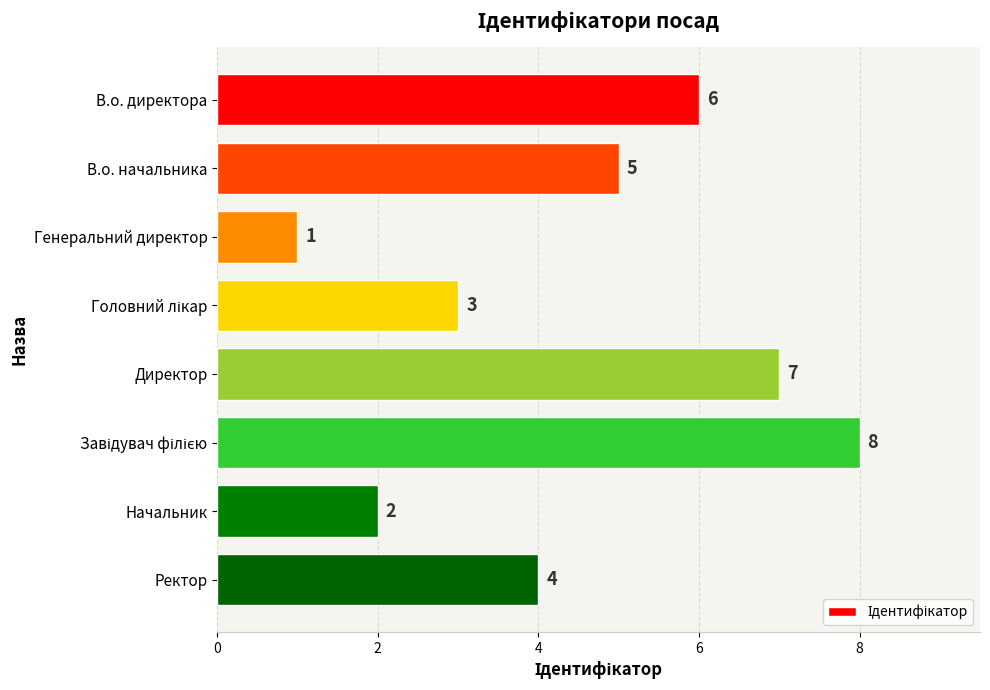

Reading bottom to top, extract all data points from this chart.

4	2	8	7	3	1	5	6